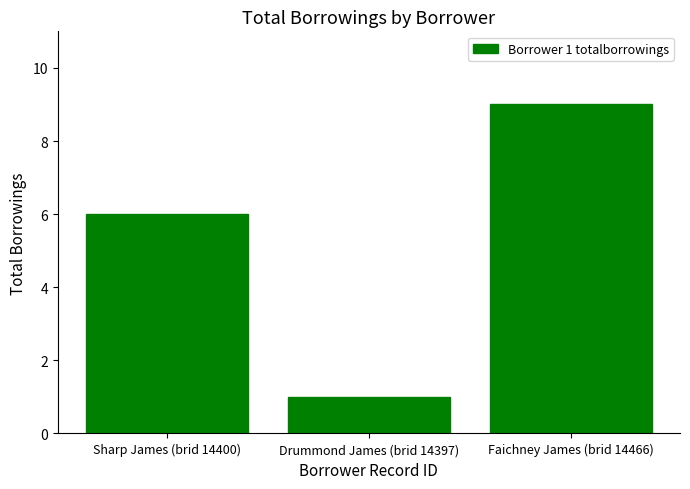

What is the minimum value shown in the chart?

1